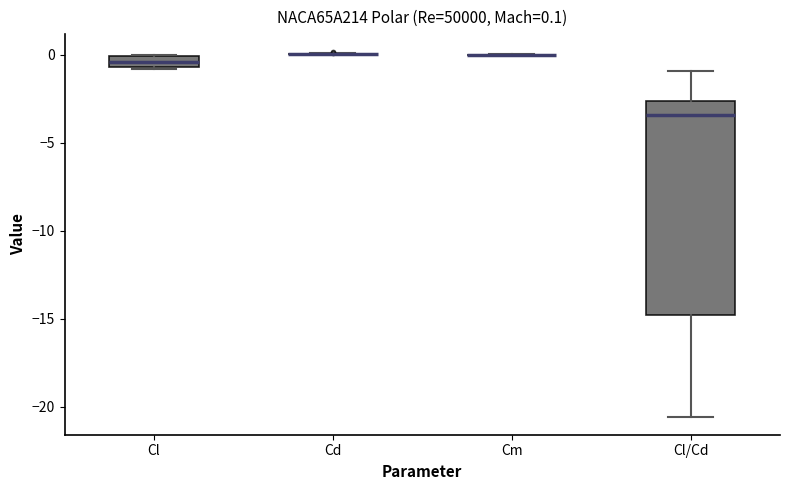

Comparing the boxes themselves (not the whiskers), which one is the tallest?

Cl/Cd